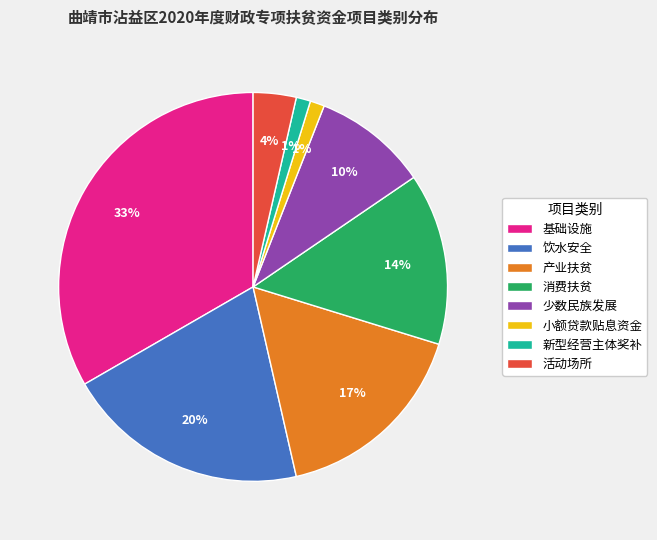

What percentage is the 新型经营主体奖补 slice, to the nearest percent?

1%